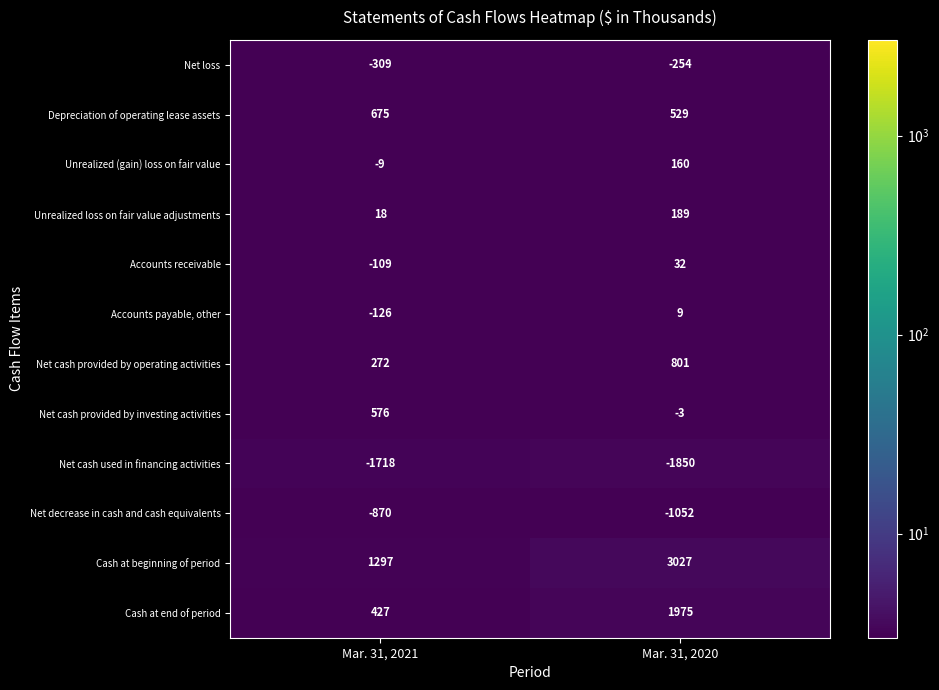

What is the sum of all Net cash provided by investing activities values?

573